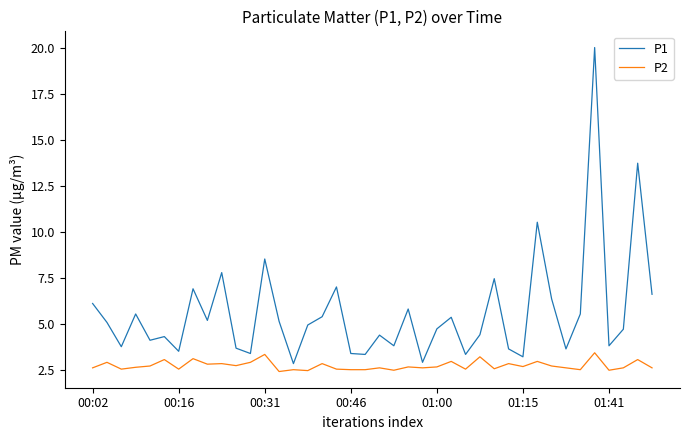

Rank the series by their maximum value, from lowest to highest.

P2, P1